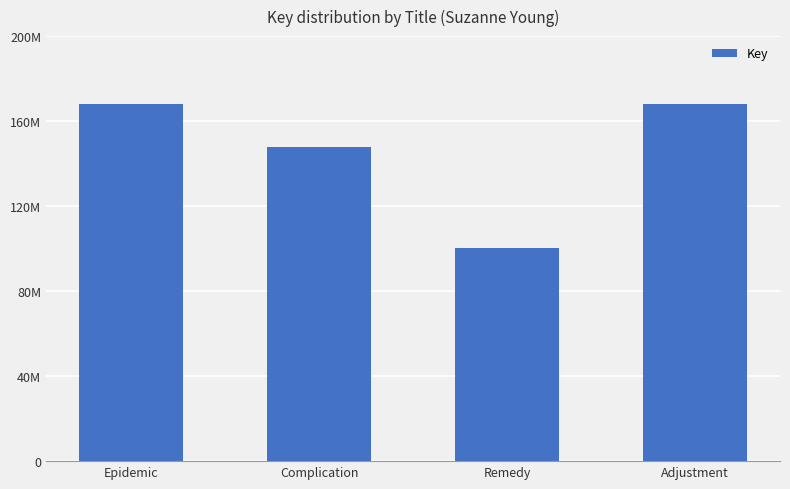

The value at Complication is 211382554. True or false?

False